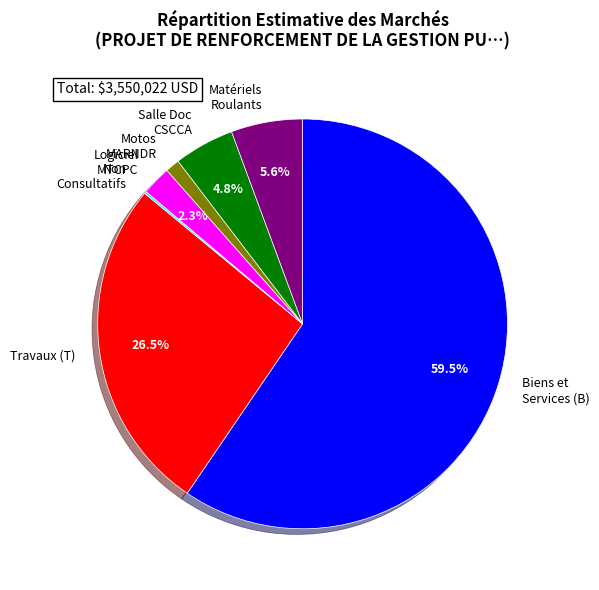

Is there any slice that represents more than half of the pie?

Yes